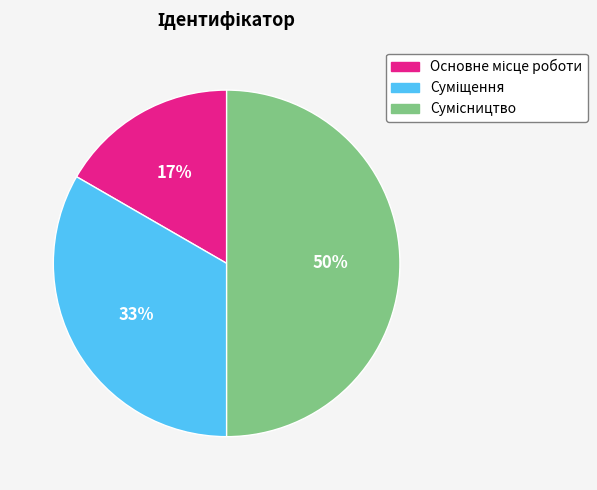

How many slices are in this pie chart?

3